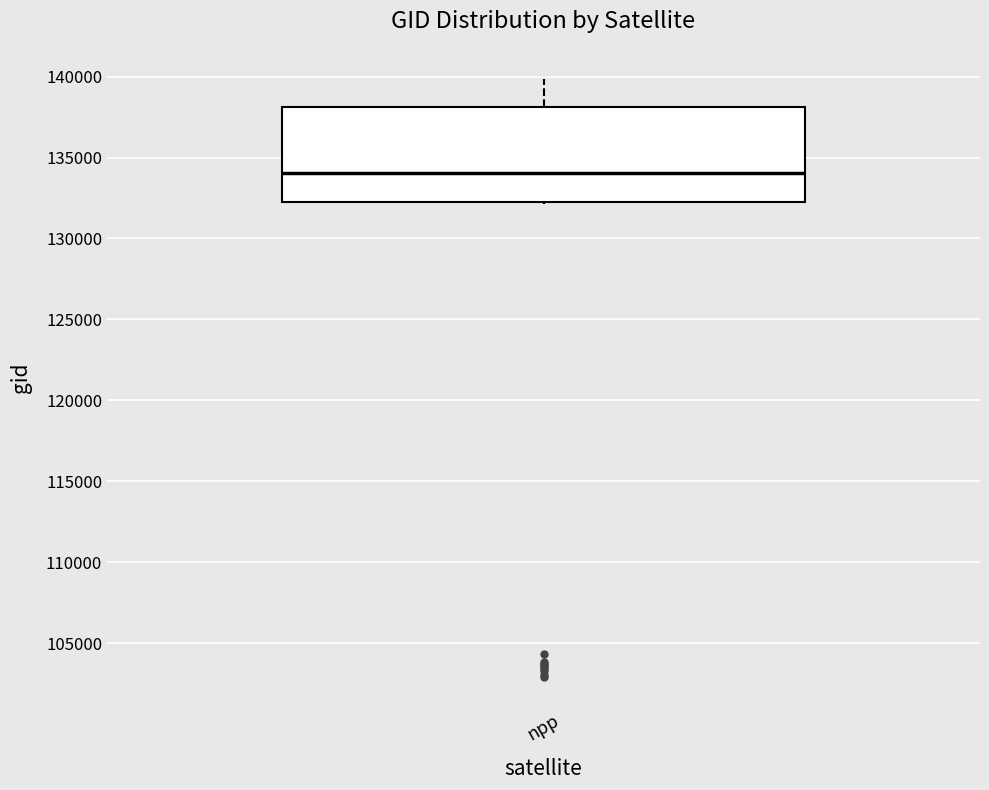

Transcribe this box plot: give where the median line is, the range the box spans, and where the two whiskers end, as read against the y-axis. The values are not printed on the chart, so give them approximately, as read against the axis.

median 134000, box 132500 to 138000, whiskers 132000 to 140000